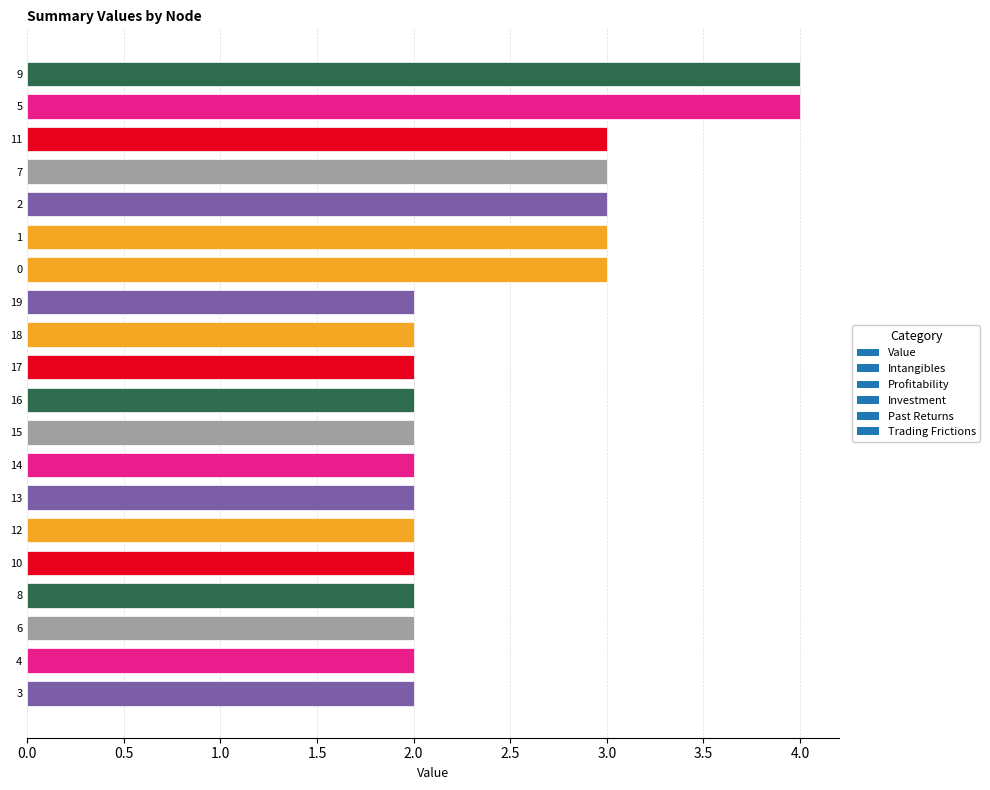

What is the minimum value shown in the chart?

2